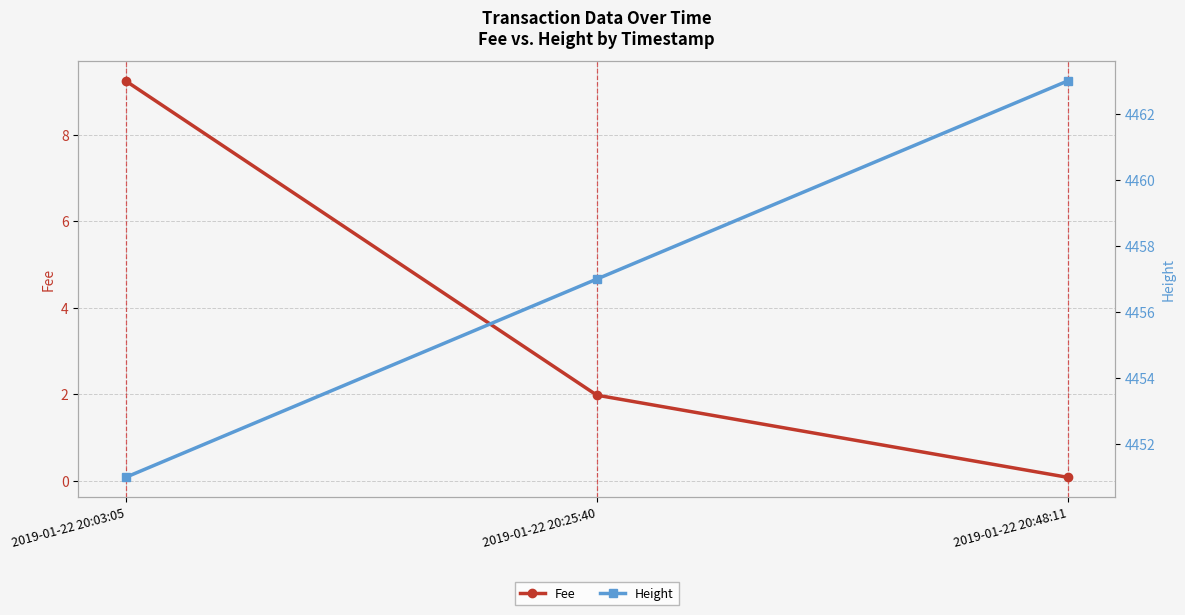

What is the minimum value shown in the chart?

0.1